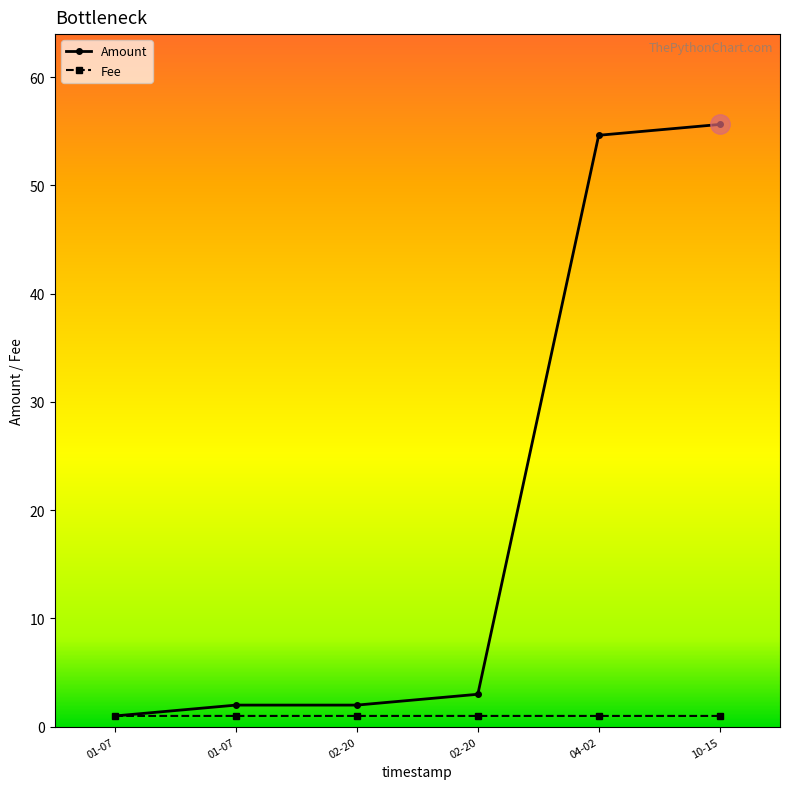

How many categories are shown in the chart?

6